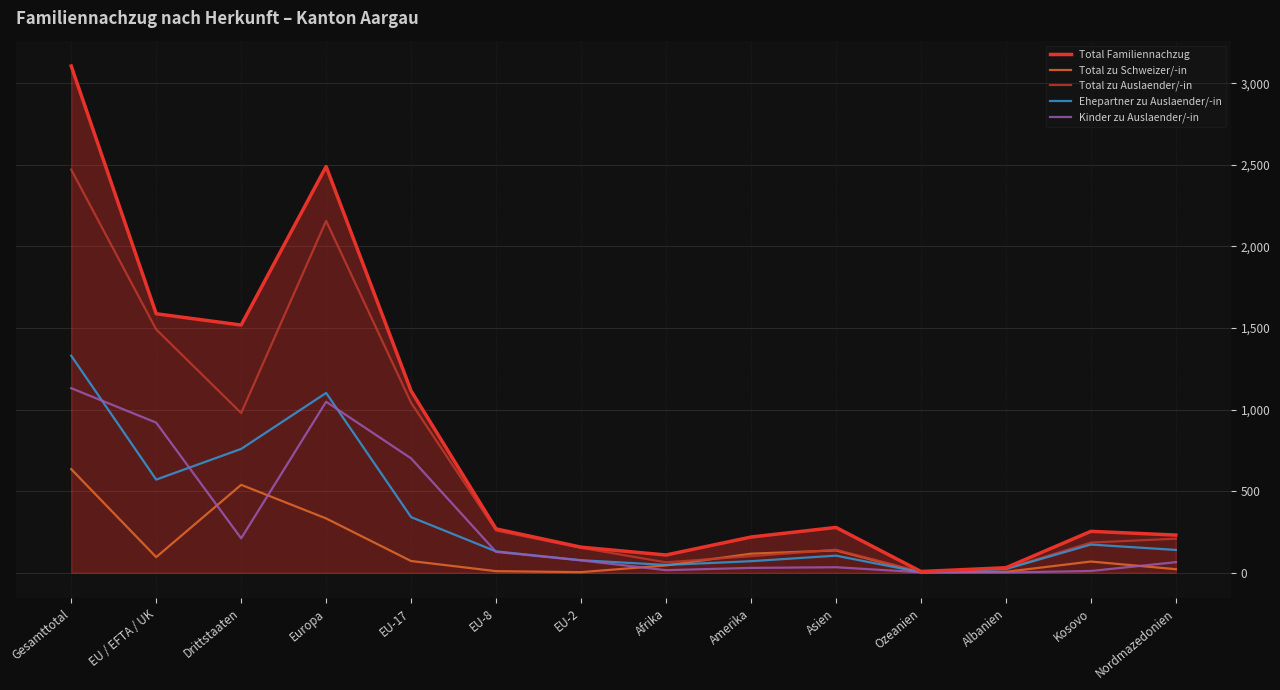

Count the number of categories in the chart.

14